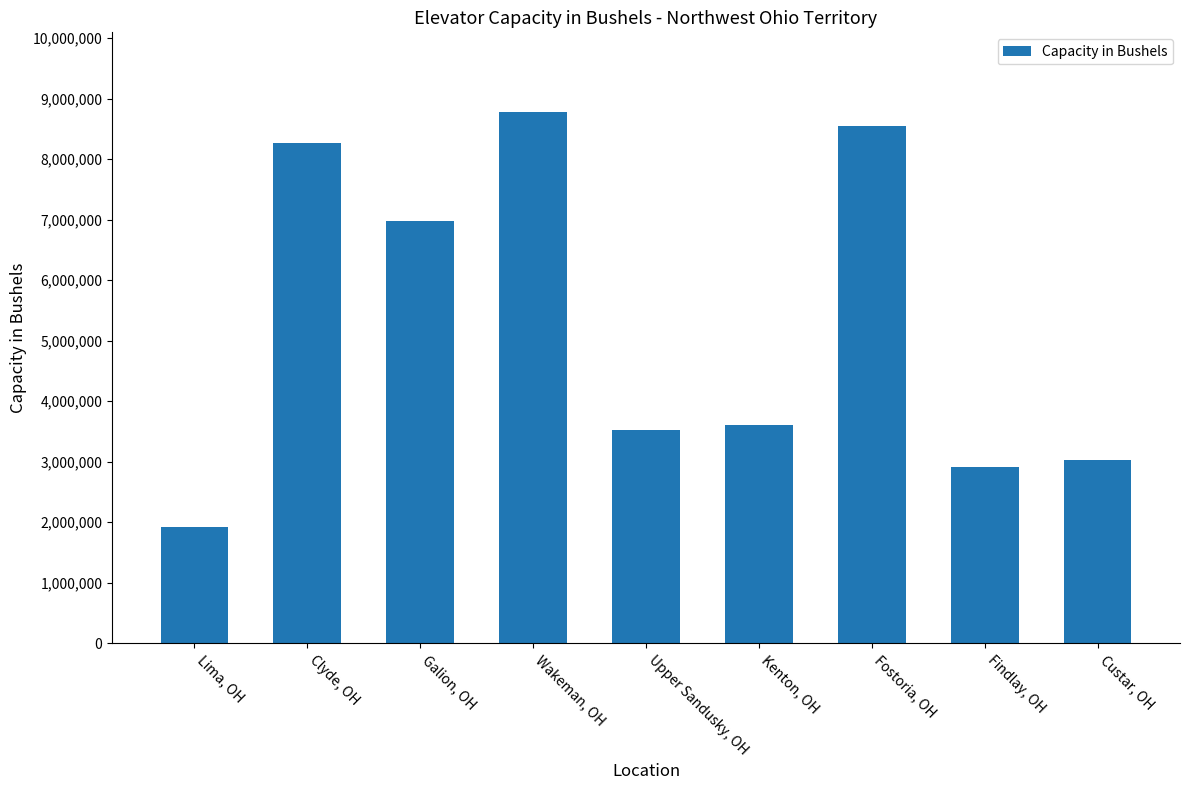

Reading left to right, what are all the values shown in this chart?

Lima, OH=1925000	Clyde, OH=8275000	Galion, OH=6987000	Wakeman, OH=8781000	Upper Sandusky, OH=3528000	Kenton, OH=3601000	Fostoria, OH=8550000	Findlay, OH=2917000	Custar, OH=3029000